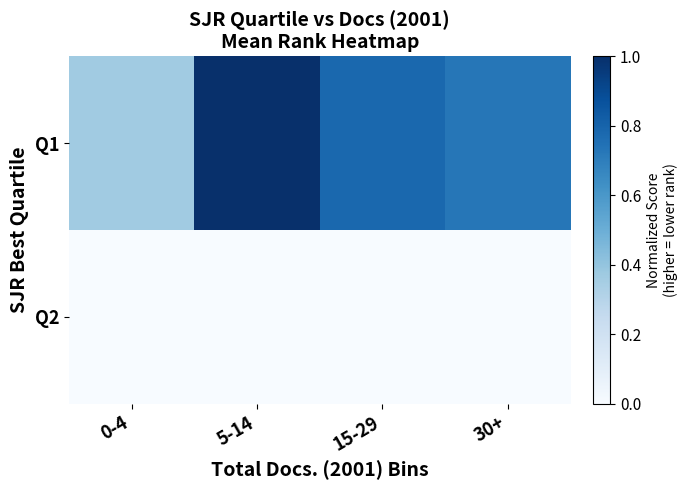

Between 15-29 and 30+, which series saw the biggest shift?

Q1